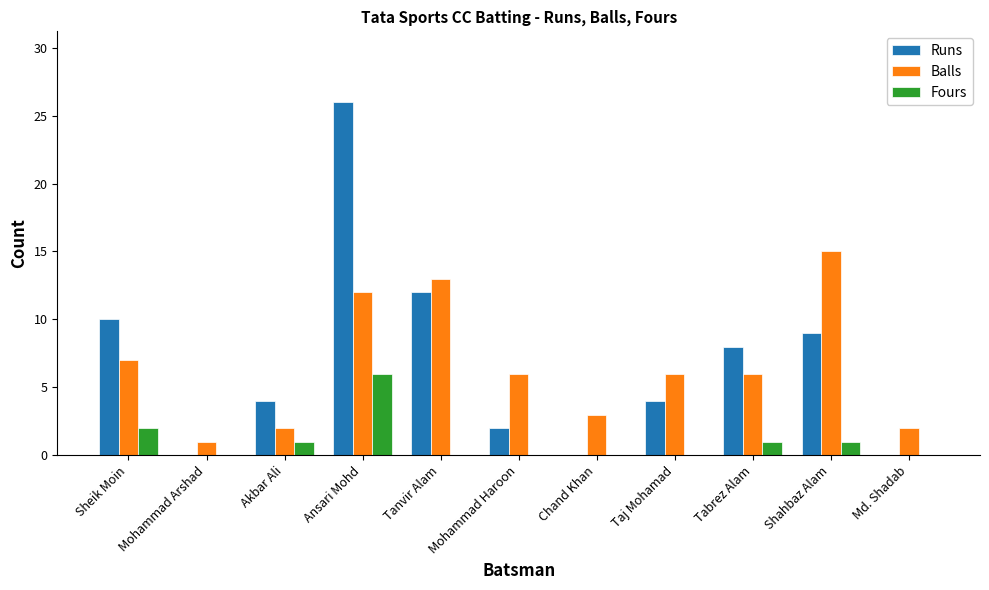

Which series changed the most between Sheik Moin and Mohammad Haroon?

Runs